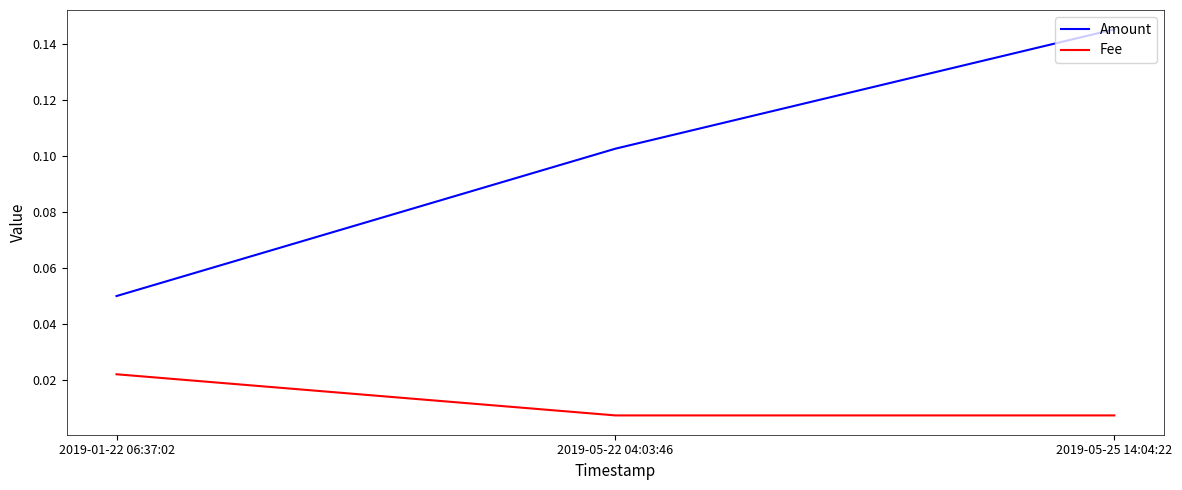

Rank the series by their average value, from highest to lowest.

Amount, Fee